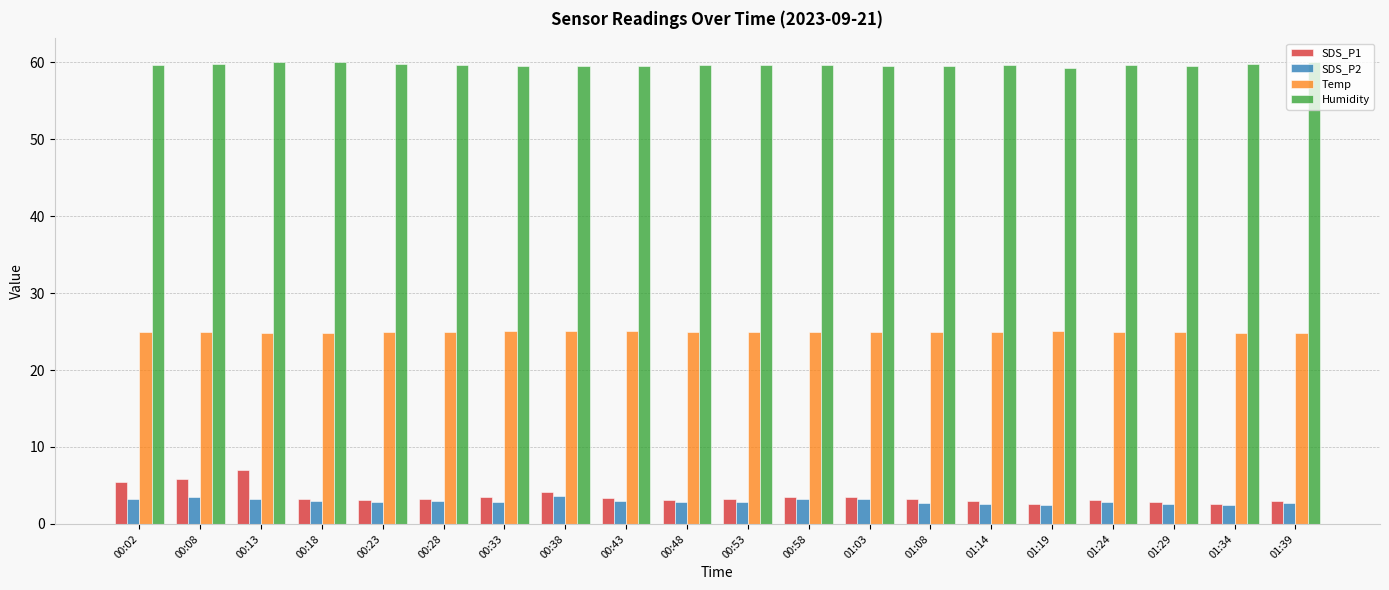

At how many categories does at least one series exceed 24?

20